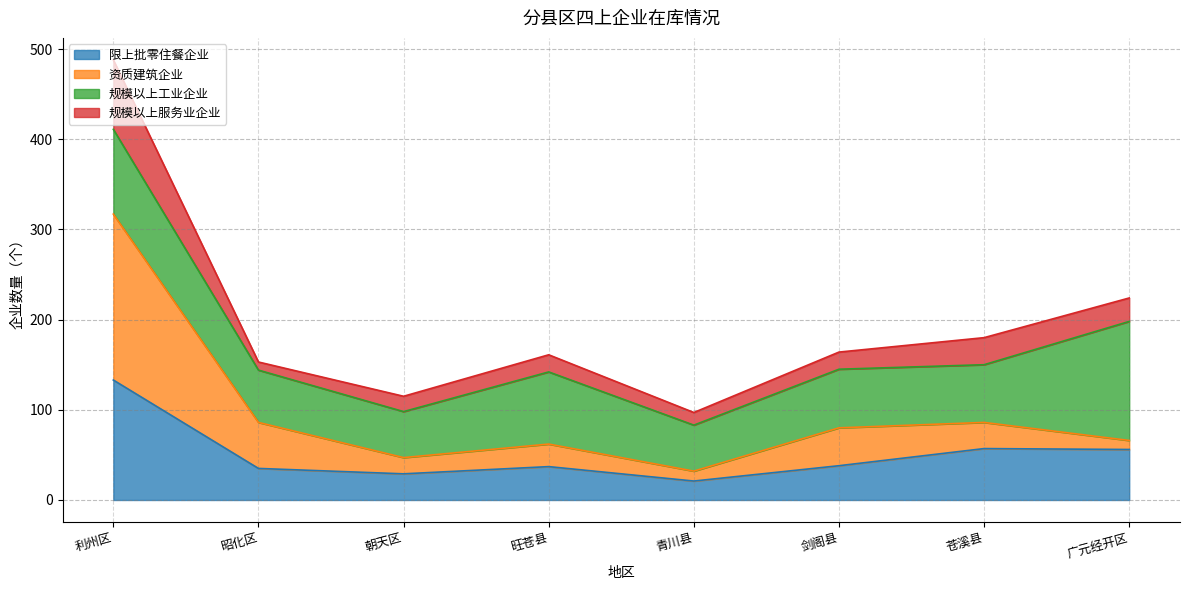

The 限上批零住餐企业 series shows 56 at 广元经开区. True or false?

True